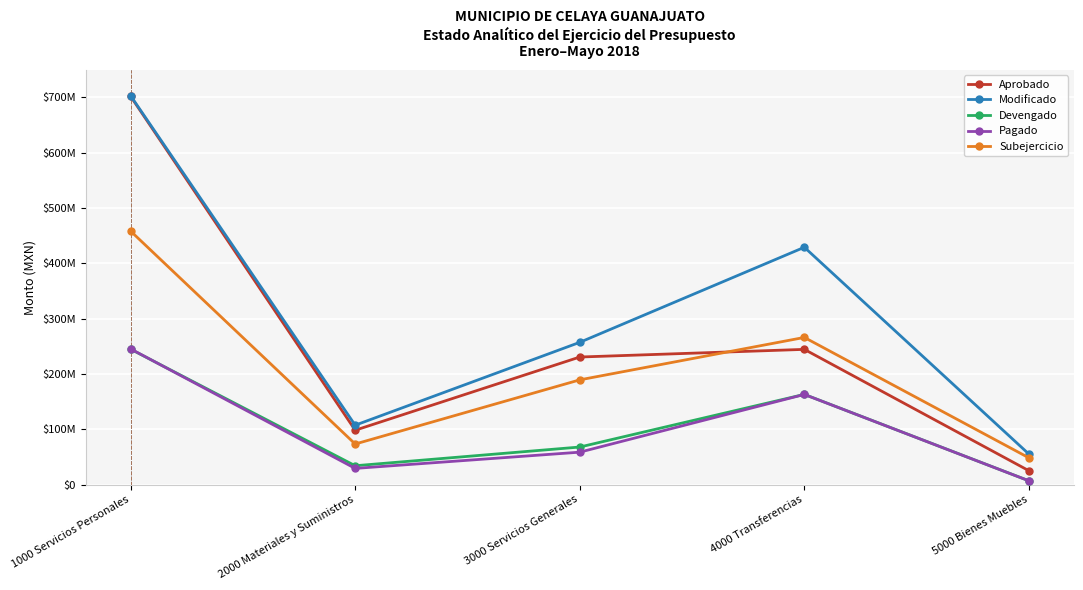

Does the chart display data point markers on the line(s)?

Yes